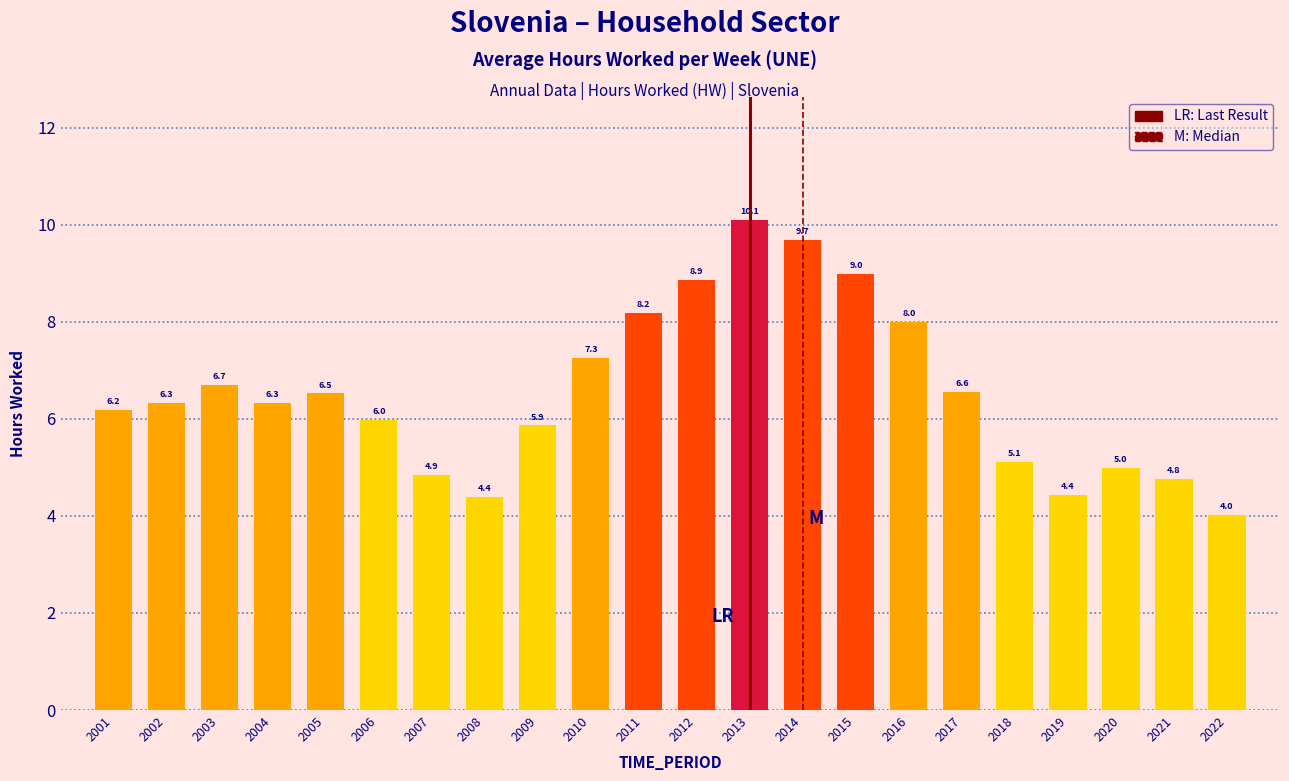

Reading left to right, what are all the values shown in this chart?

2001=6.2	2002=6.3	2003=6.7	2004=6.3	2005=6.5	2006=6.0	2007=4.9	2008=4.4	2009=5.9	2010=7.3	2011=8.2	2012=8.9	2013=10.1	2014=9.7	2015=9.0	2016=8.0	2017=6.6	2018=5.1	2019=4.4	2020=5.0	2021=4.8	2022=4.0